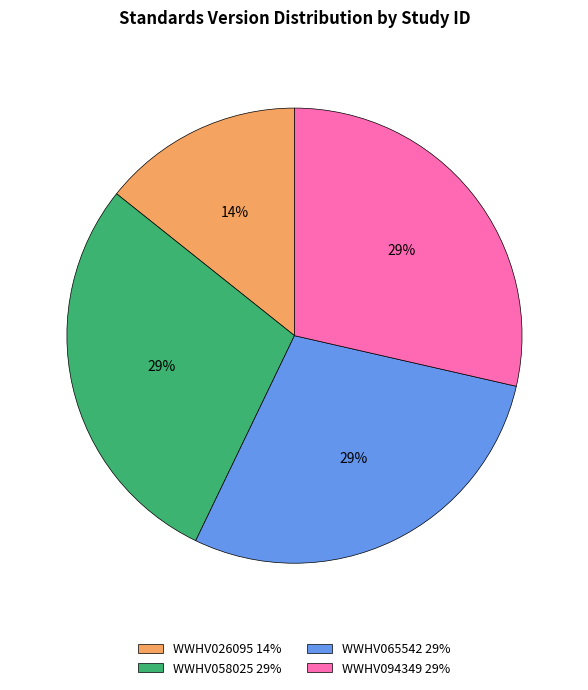

What is the ratio of the value at WWHV065542 to the value at WWHV058025?

1.0